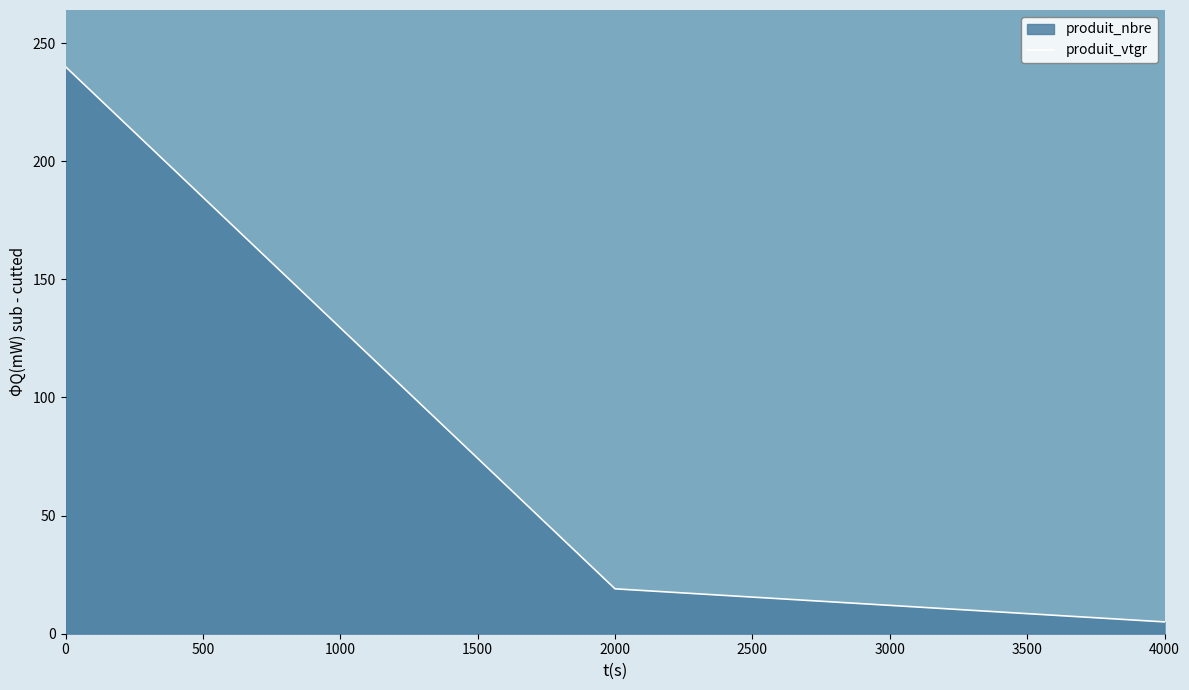

True or false: the data shows 19 at 2000.

True